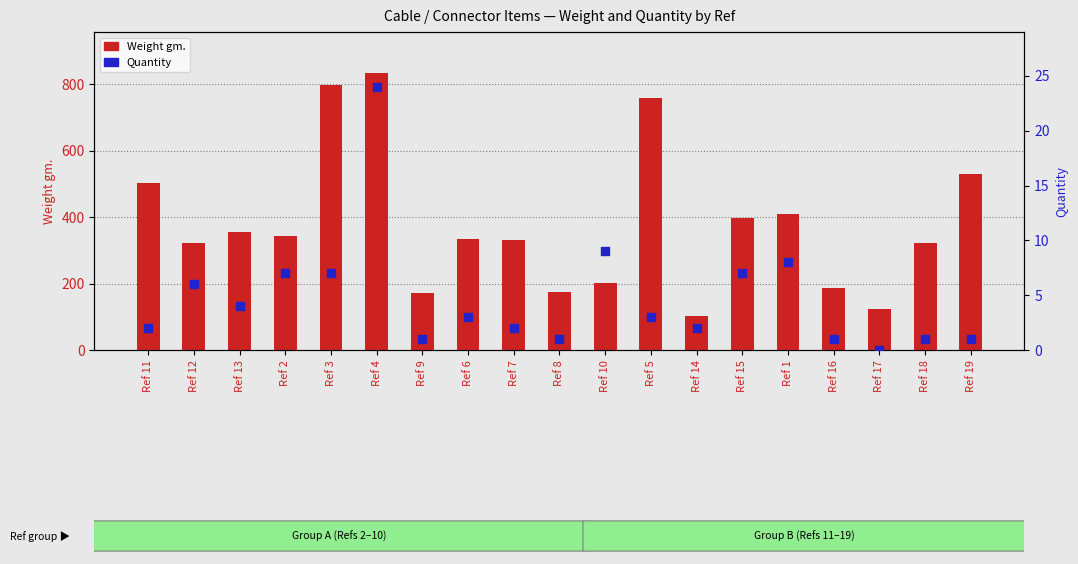

What are all the series names shown in the legend?

Weight gm., Quantity